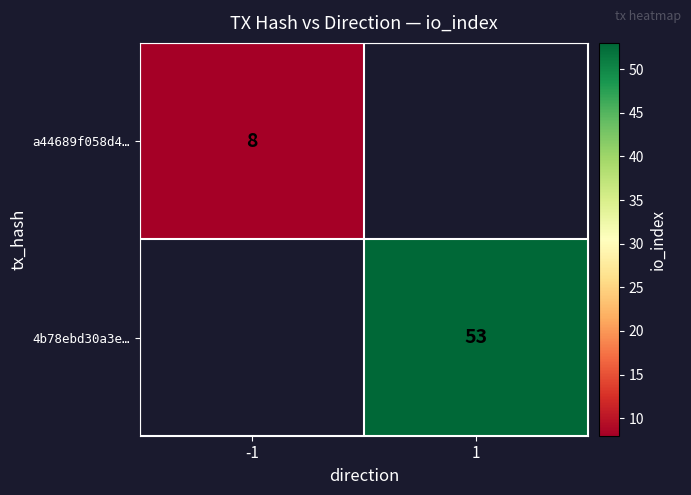

What is the minimum value shown in the chart?

8.0